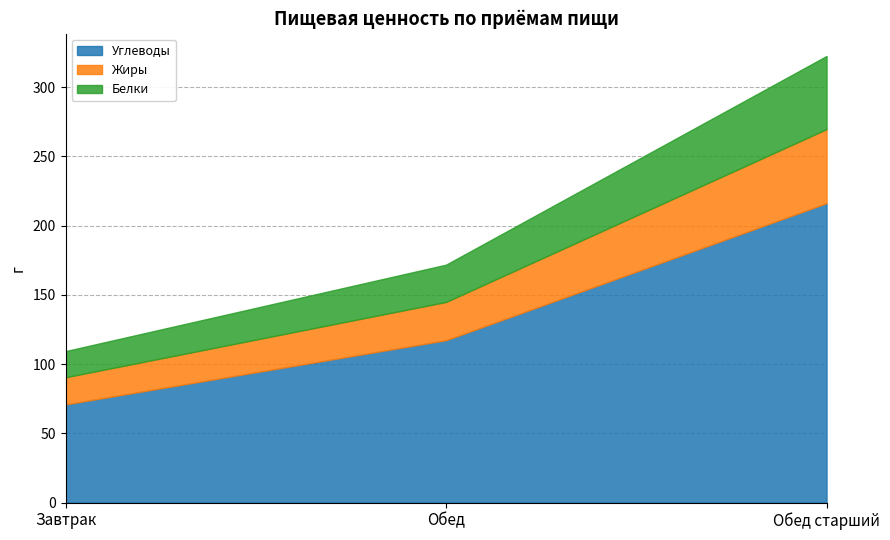

How many data points does each series have?

3